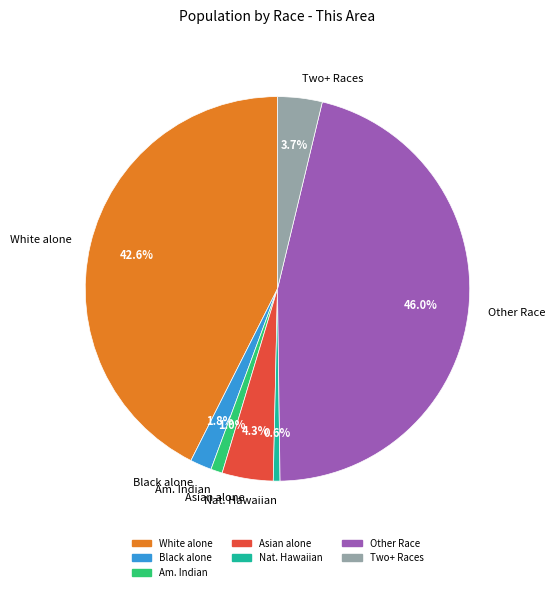

To the nearest percent, what is the difference between the largest and smallest slice percentages?

45%